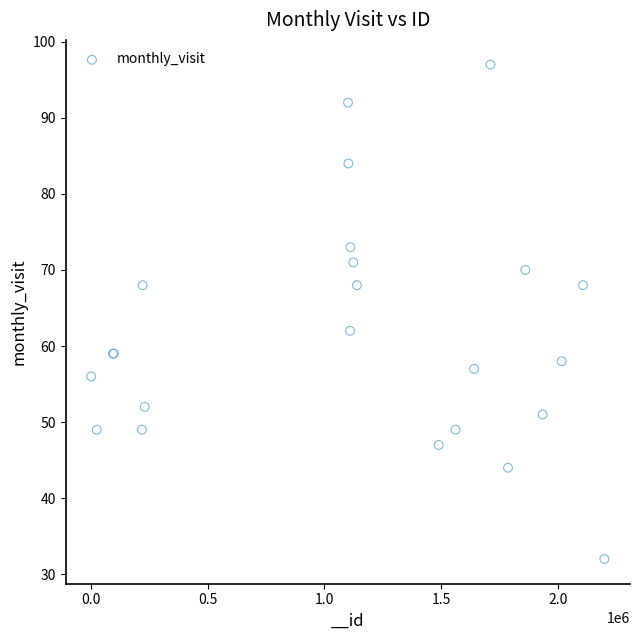

What Y value in the scatter plot is closest to 64?

62